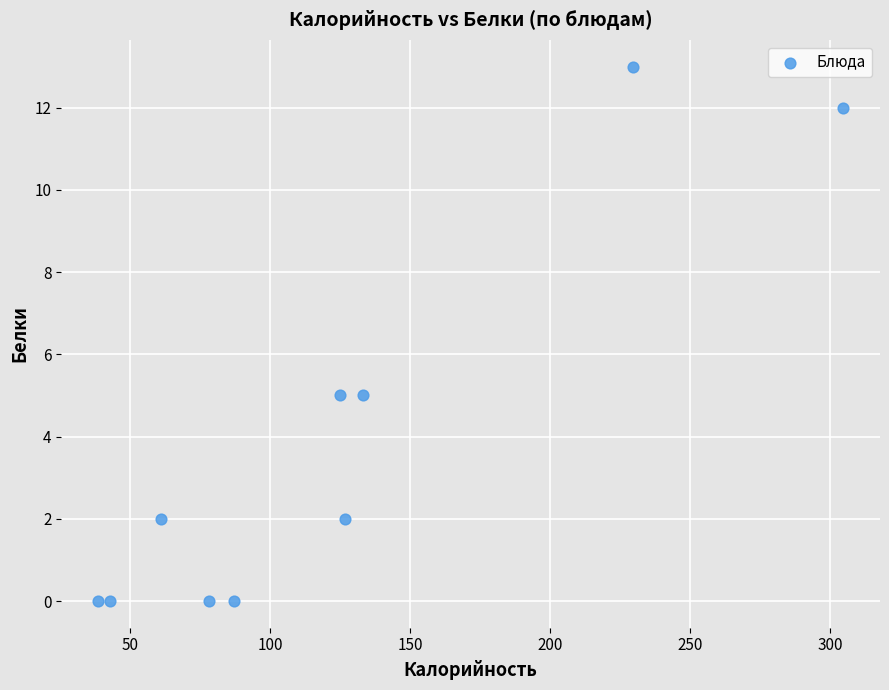

What is the average Y value?

4